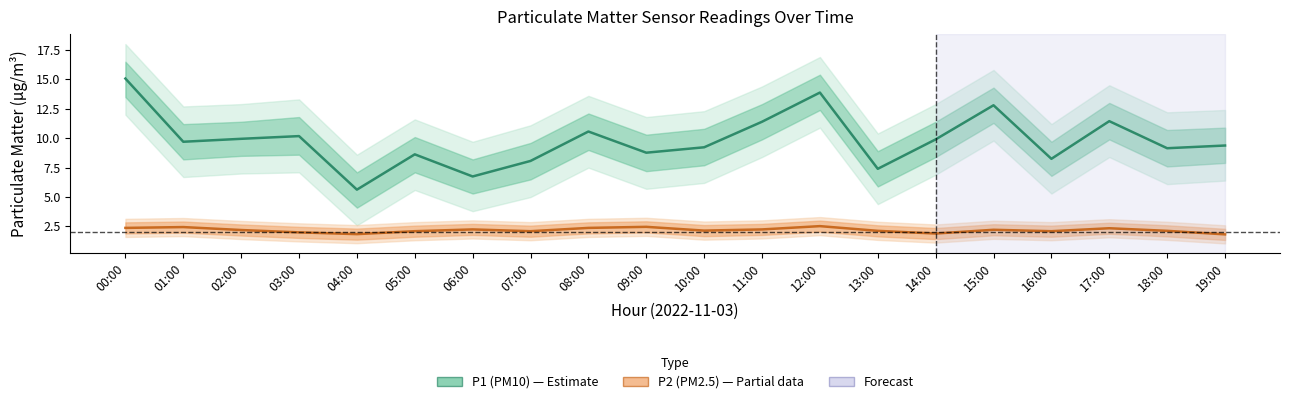

Where does the P2 (PM2.5) series first go above 2?

00:00